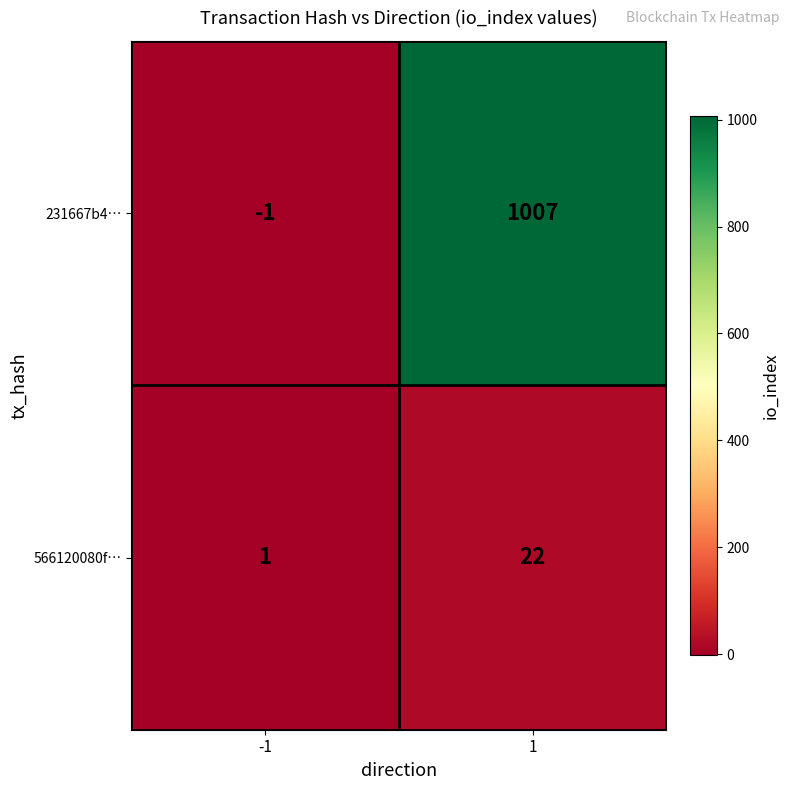

The 231667b4… series shows -1 at -1. True or false?

True